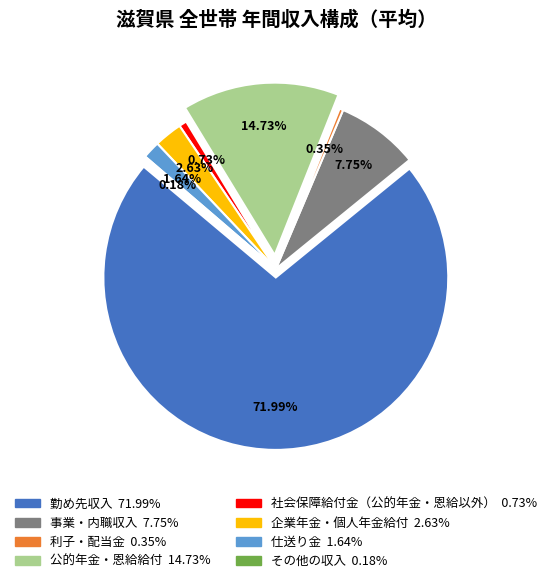

Count the number of slices in the pie.

8